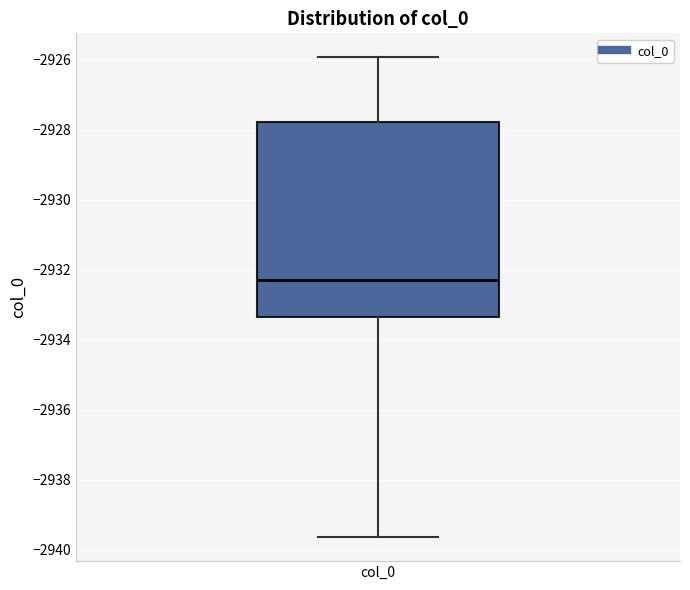

Read this box plot against the y-axis: the position of the median line, the range covered by the box, and the ends of both whiskers. The values are not printed on the chart, so give them approximately, as read against the axis.

median -2932.2, box -2933.4 to -2927.8, whiskers -2939.6 to -2926.0